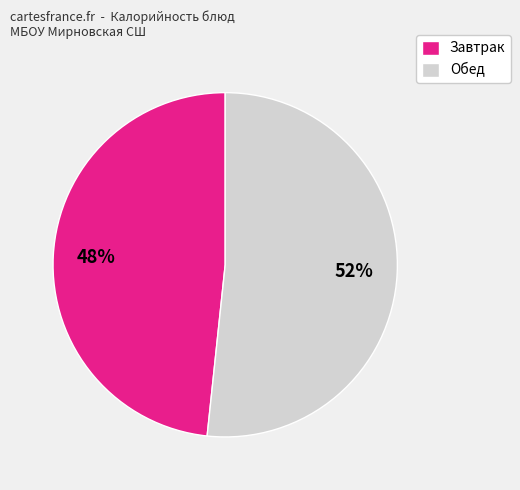

To the nearest percent, what is the average slice percentage?

50%